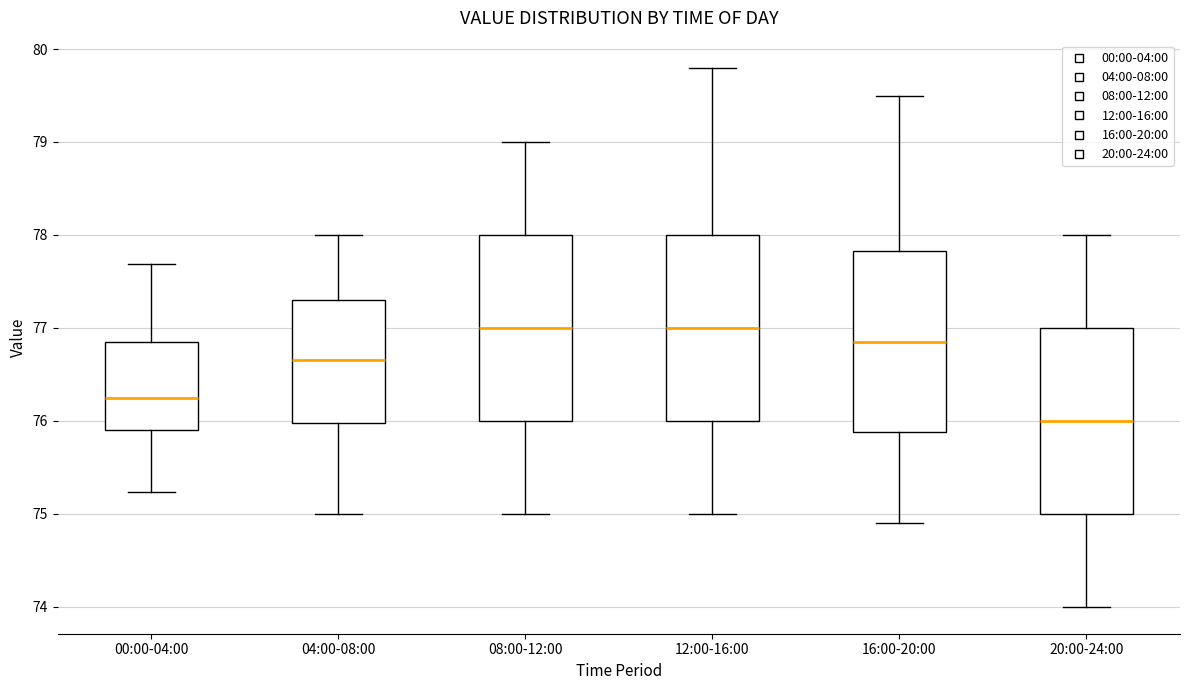

Reading left to right, transcribe this box plot: for each box, give where its median line is, the range the box spans, and where its two whiskers end, as read against the y-axis. The values are not printed on the chart, so give them approximately, as read against the axis.

00:00-04:00: median 76.3, box 75.9 to 76.8, whiskers 75.2 to 77.7
04:00-08:00: median 76.7, box 76.0 to 77.3, whiskers 75.0 to 78.0
08:00-12:00: median 77.0, box 76.0 to 78.0, whiskers 75.0 to 79.0
12:00-16:00: median 77.0, box 76.0 to 78.0, whiskers 75.0 to 79.8
16:00-20:00: median 76.9, box 75.9 to 77.8, whiskers 74.9 to 79.5
20:00-24:00: median 76.0, box 75.0 to 77.0, whiskers 74.0 to 78.0